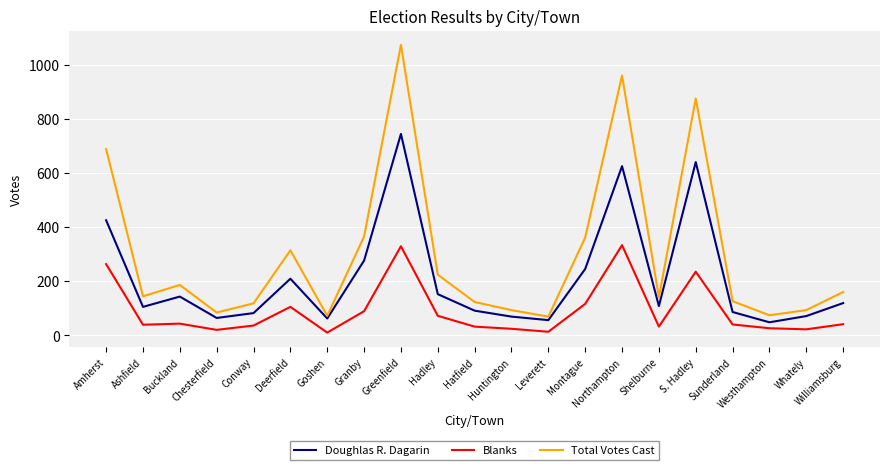

Is the value of Blanks at Westhampton greater than the value of Total Votes Cast at Amherst?

No